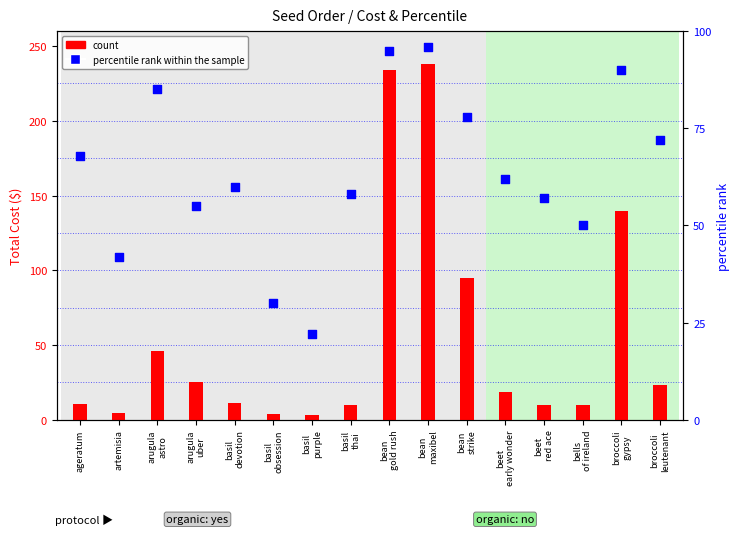

At how many categories does at least one series exceed 73?

5